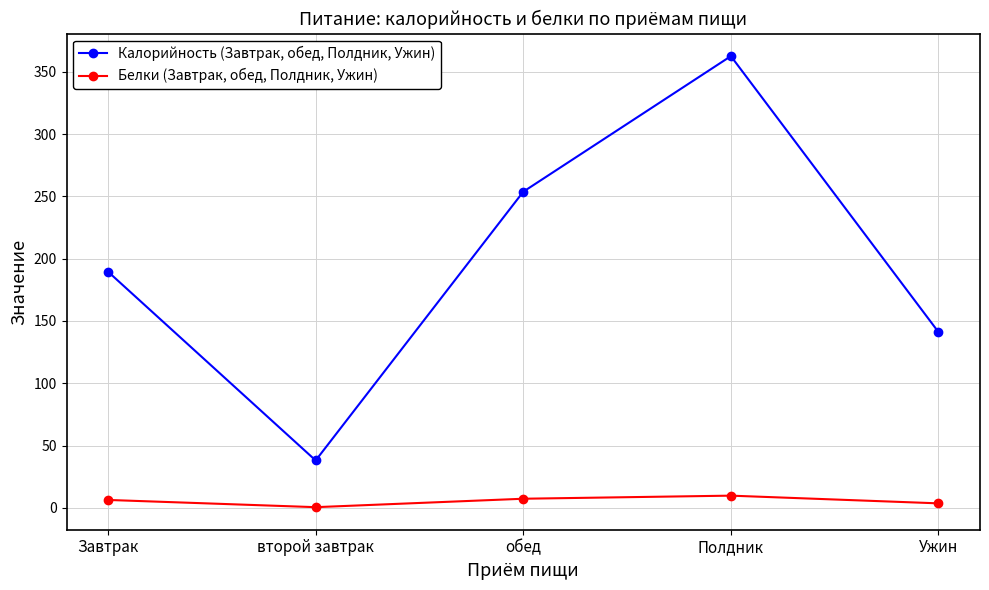

At which category does Калорийность (Завтрак, обед, Полдник, Ужин) reach its first local peak?

Полдник